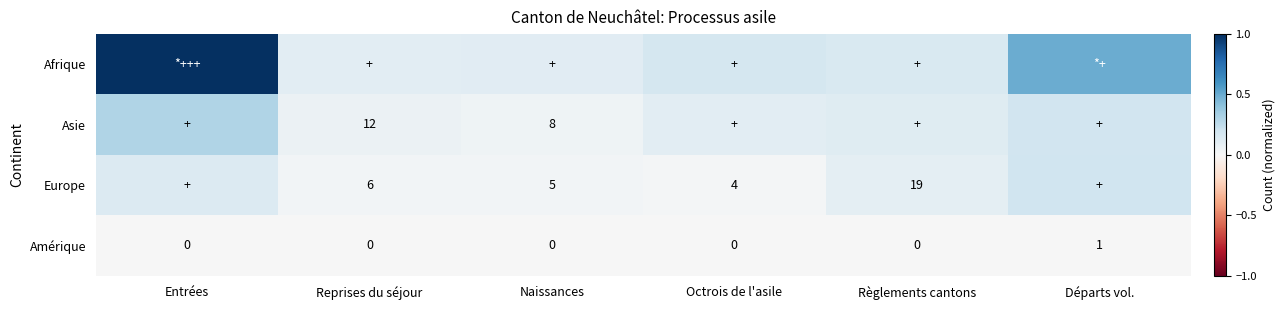

At which label does Amérique reach its peak?

Départs vol.